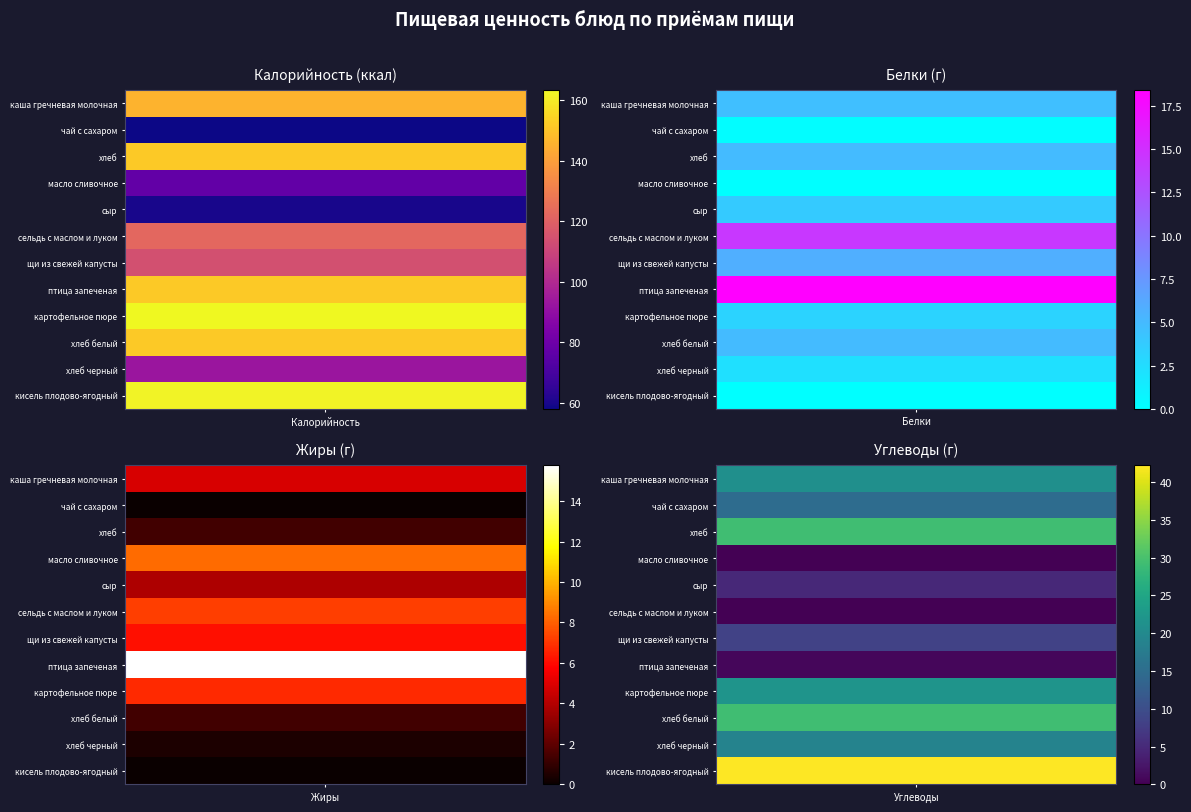

At хлеб, list the series in order from smallest to largest.

чай с сахаром, кисель плодово-ягодный, хлеб черный, хлеб, хлеб белый, сыр, каша гречневая молочная, щи из свежей капусты, картофельное пюре, сельдь с маслом и луком, масло сливочное, птица запеченая